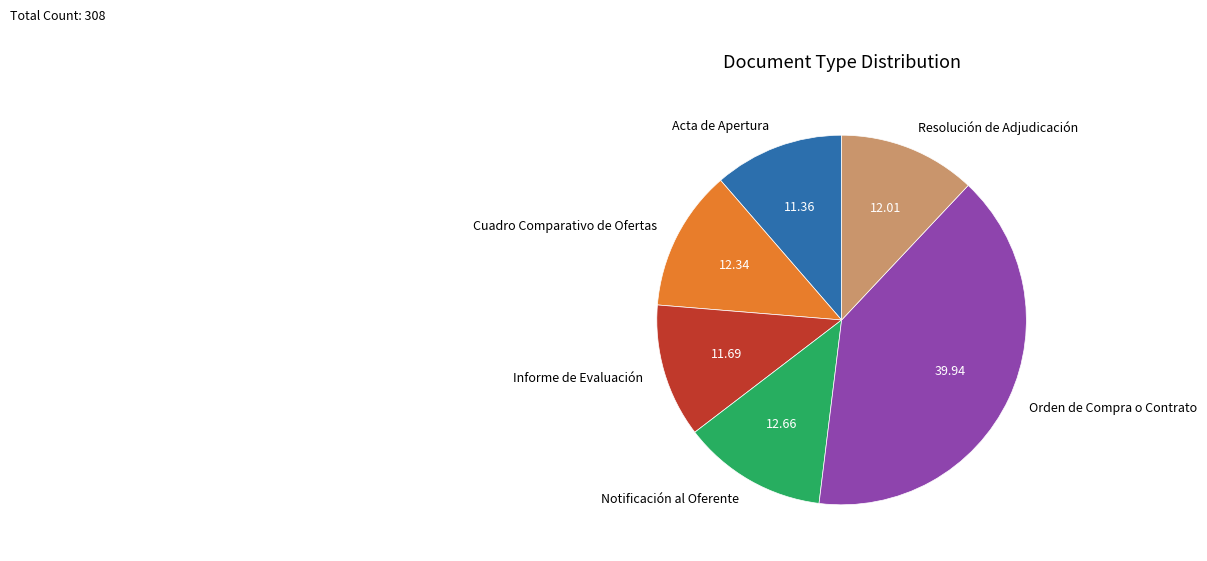

Count the number of slices in the pie.

6